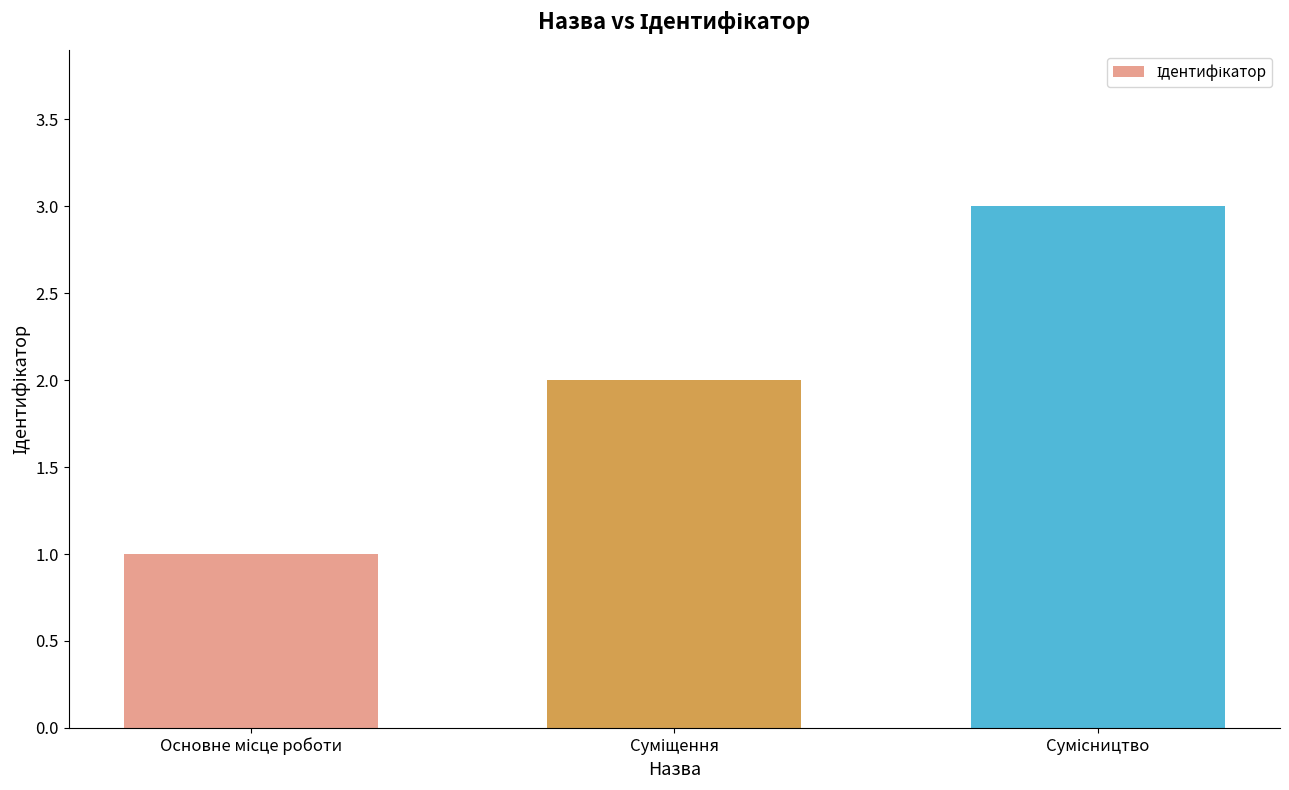

How many distinct data groups are displayed?

1